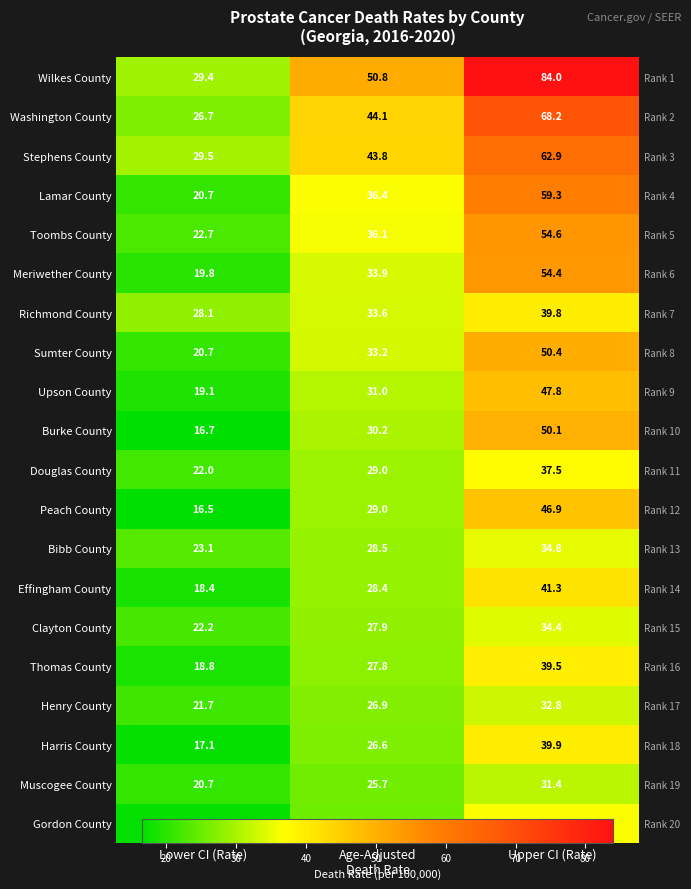

The value of Upson County at Upper CI (Rate) is 85.7. True or false?

False